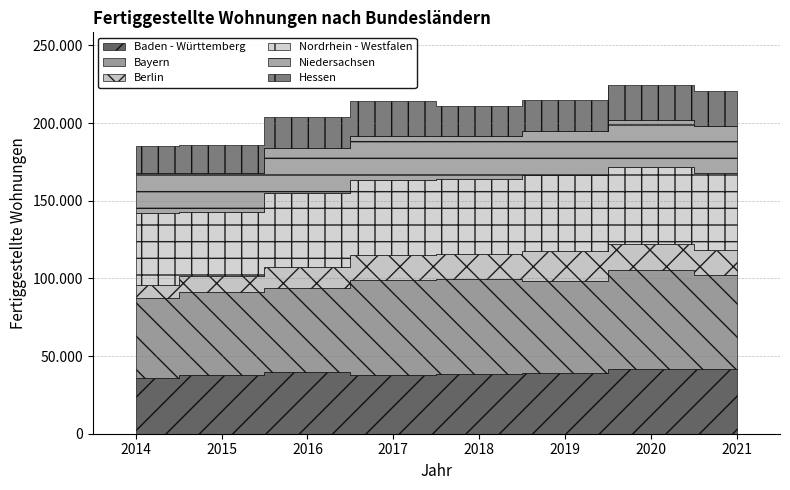

What is the total value across all series at 2017?

214249